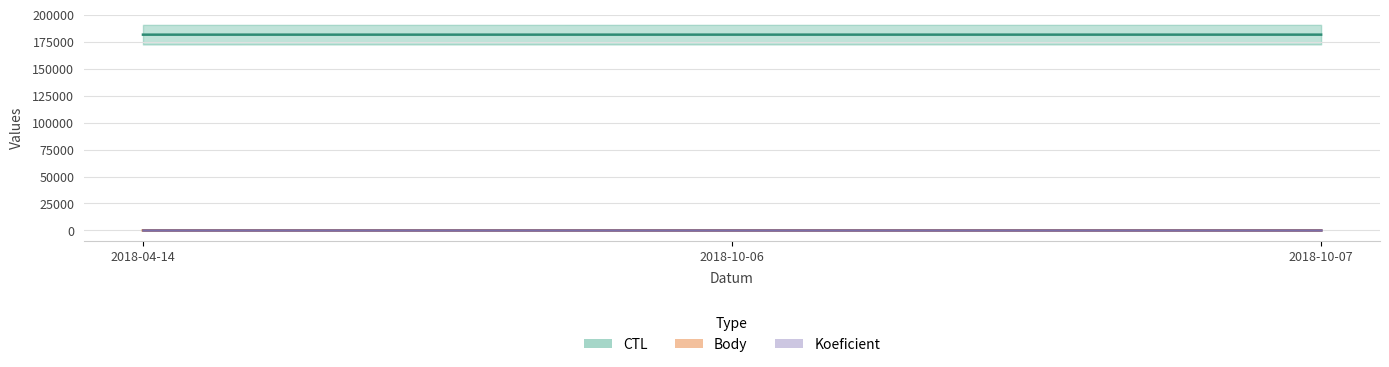

How many lines are shown in the chart?

2